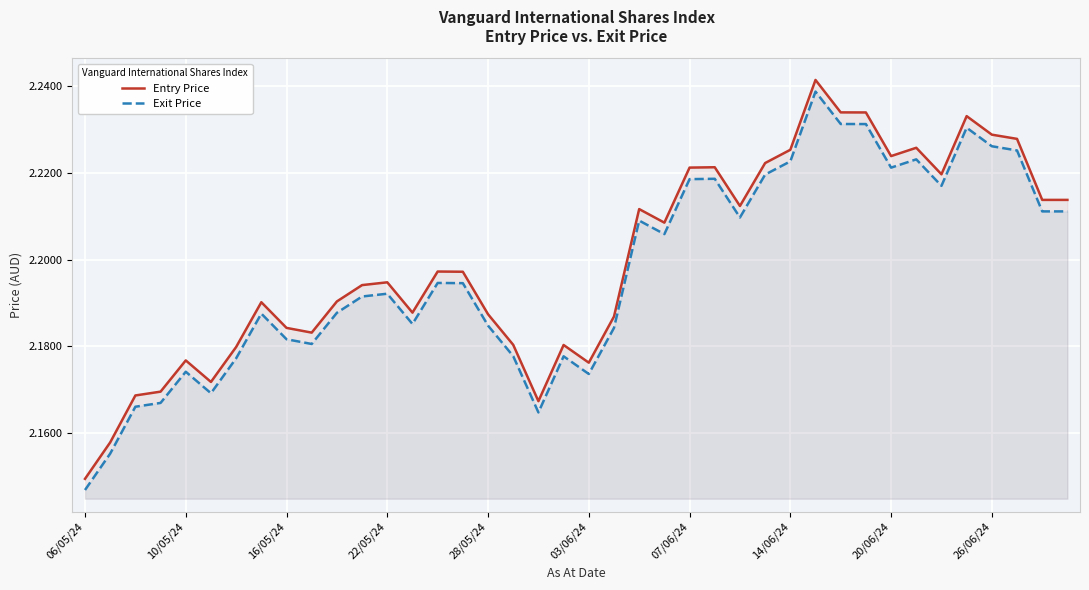

Rank the series at 23 from highest to lowest value.

Entry Price, Exit Price